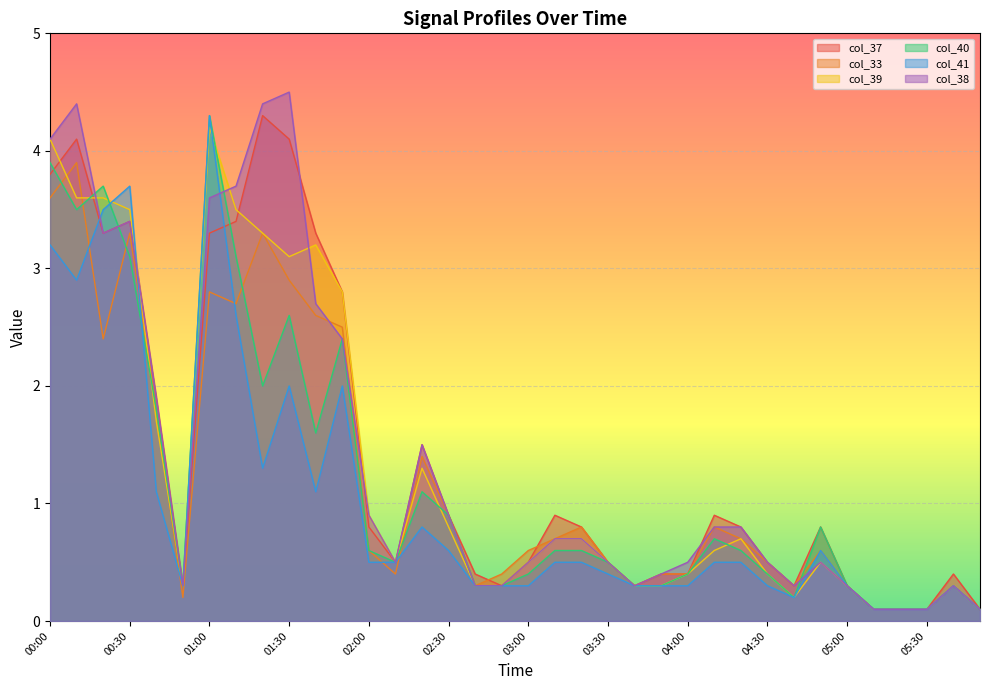

What position from the right is 03:30?

15